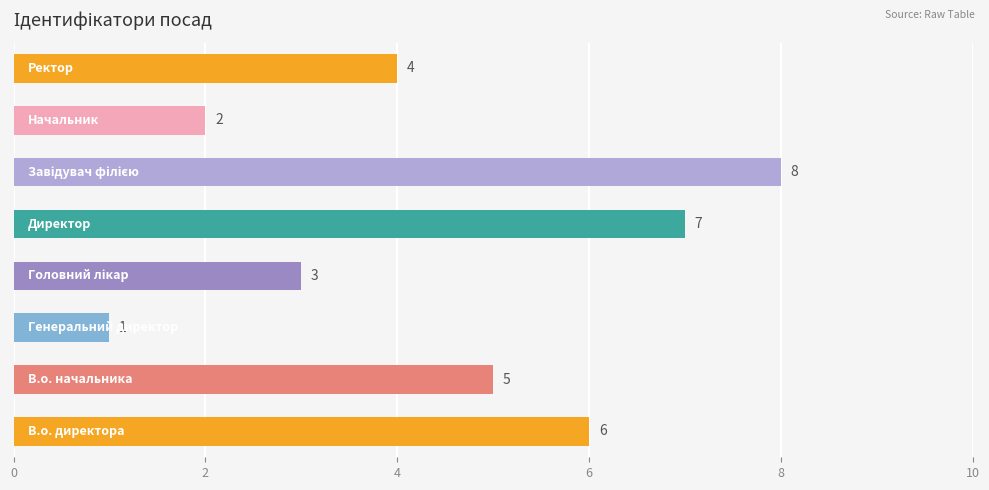

What is the maximum value shown in the chart?

8